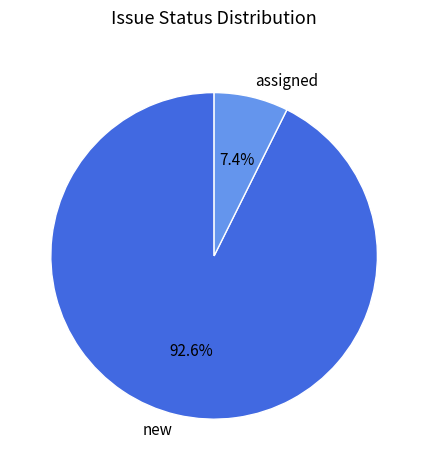

Which category has the smallest portion of the pie?

assigned